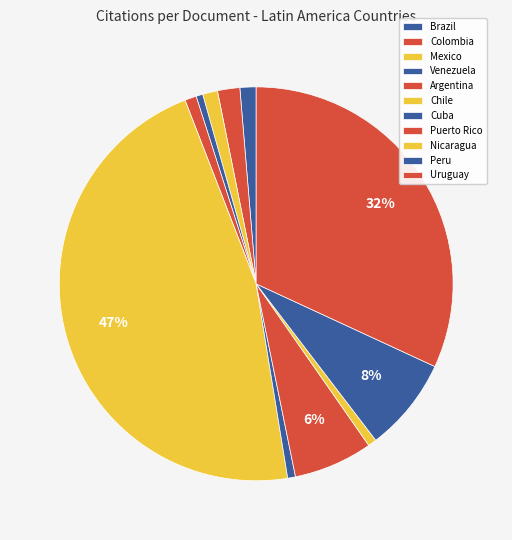

How many segments does this pie chart have?

11